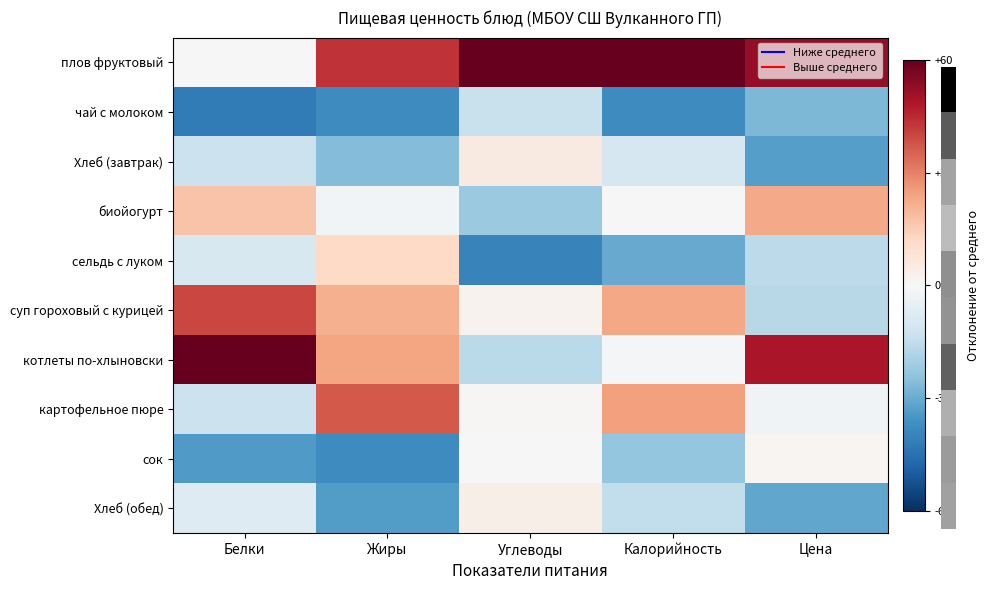

Reading right to left, list all the values displayed in this chart.

плов фруктовый: Цена=52.9	Калорийность=68.2	Углеводы=80.1	Жиры=43.3	Белки=0.2
чай с молоком: Цена=-26.9	Калорийность=-37.6	Углеводы=-13.2	Жиры=-37.8	Белки=-41.7
Хлеб (завтрак): Цена=-33.0	Калорийность=-10.0	Углеводы=5.3	Жиры=-25.9	Белки=-12.9
биойогурт: Цена=22.8	Калорийность=0.4	Углеводы=-22.3	Жиры=-1.7	Белки=17.3
сельдь с луком: Цена=-15.7	Калорийность=-30.0	Углеводы=-40.1	Жиры=11.8	Белки=-9.5
суп гороховый с курицей: Цена=-16.8	Калорийность=23.4	Углеводы=2.2	Жиры=21.2	Белки=40.2
котлеты по-хлыновски: Цена=48.8	Калорийность=-1.1	Углеводы=-16.0	Жиры=23.6	Белки=60.9
картофельное пюре: Цена=-2.2	Калорийность=24.8	Углеводы=0.8	Жиры=36.6	Белки=-13.0
сок: Цена=0.9	Калорийность=-23.3	Углеводы=-0.3	Жиры=-37.8	Белки=-33.9
Хлеб (обед): Цена=-31.0	Калорийность=-14.7	Углеводы=3.4	Жиры=-33.3	Белки=-7.6